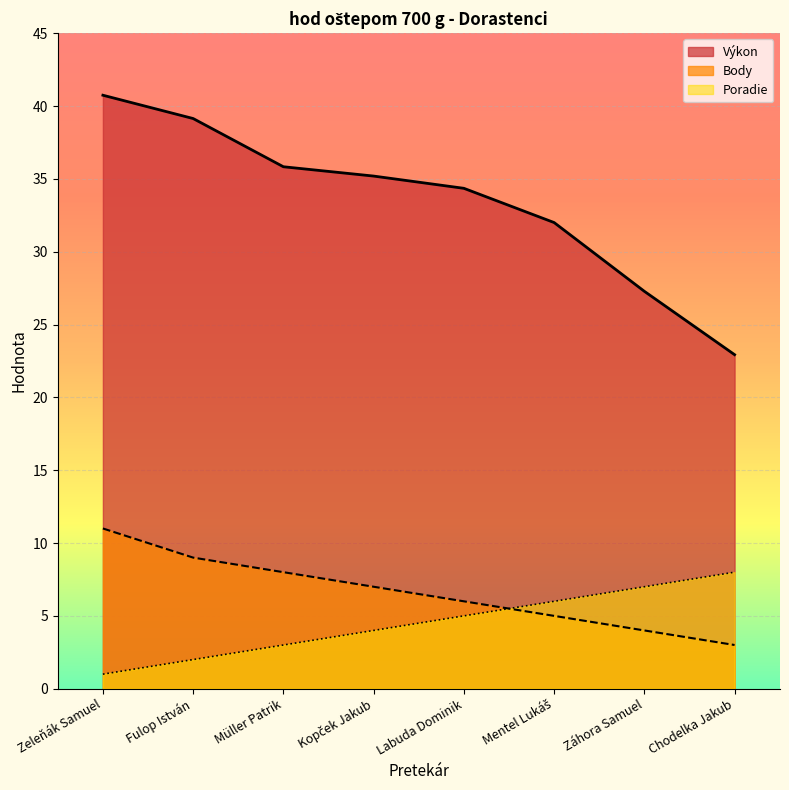

Reading right to left, transcribe all the data shown in this chart.

Výkon: Chodelka Jakub=22.9	Záhora Samuel=27.3	Mentel Lukáš=32.0	Labuda Dominik=34.4	Kopček Jakub=35.2	Müller Patrik=35.8	Fulop István=39.1	Zeleňák Samuel=40.7
Body: Chodelka Jakub=3.0	Záhora Samuel=4.0	Mentel Lukáš=5.0	Labuda Dominik=6.0	Kopček Jakub=7.0	Müller Patrik=8.0	Fulop István=9.0	Zeleňák Samuel=11.0
Poradie: Chodelka Jakub=8.0	Záhora Samuel=7.0	Mentel Lukáš=6.0	Labuda Dominik=5.0	Kopček Jakub=4.0	Müller Patrik=3.0	Fulop István=2.0	Zeleňák Samuel=1.0